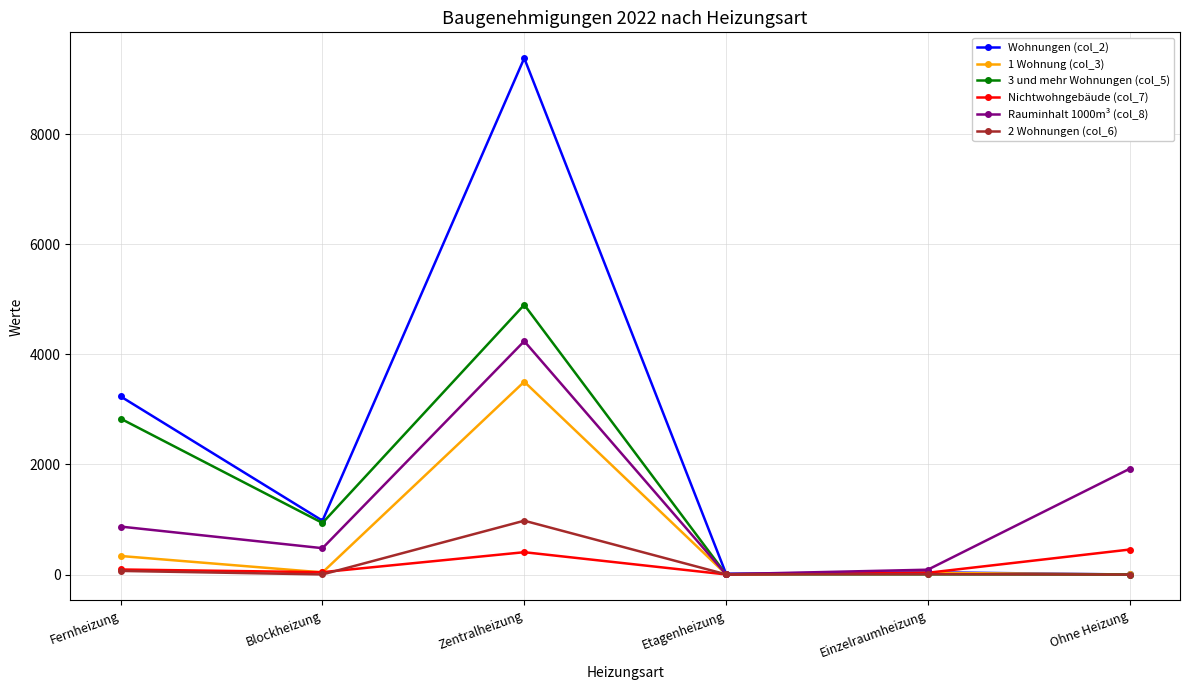

List the series in order of their peak value, lowest first.

Nichtwohngebäude (col_7), 2 Wohnungen (col_6), 1 Wohnung (col_3), Rauminhalt 1000m³ (col_8), 3 und mehr Wohnungen (col_5), Wohnungen (col_2)